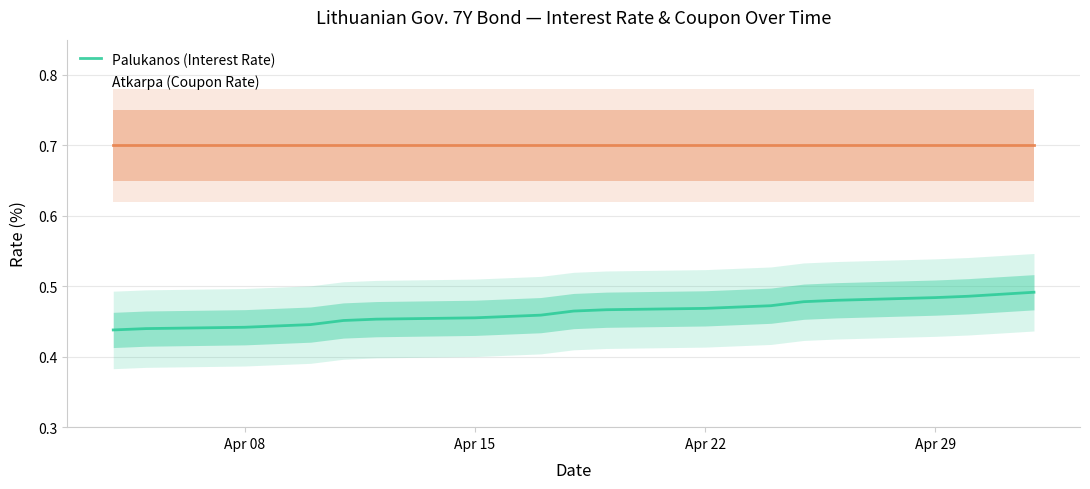

Rank the series by their maximum value, from lowest to highest.

Palukanos (Interest Rate), Atkarpa (Coupon Rate)